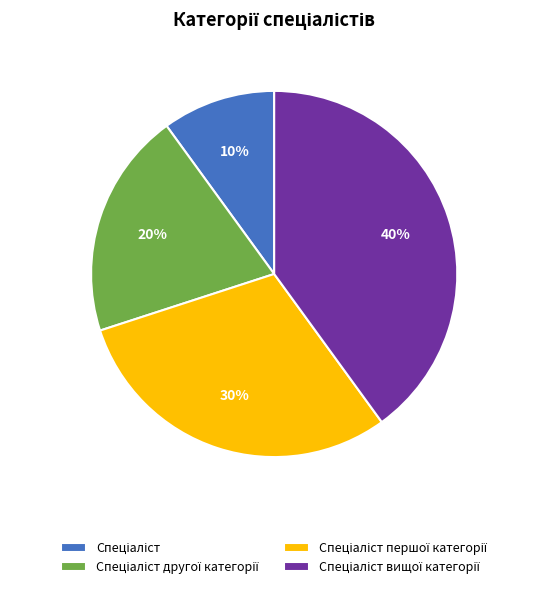

To the nearest percent, what is the difference between the largest and smallest slice percentages?

30%